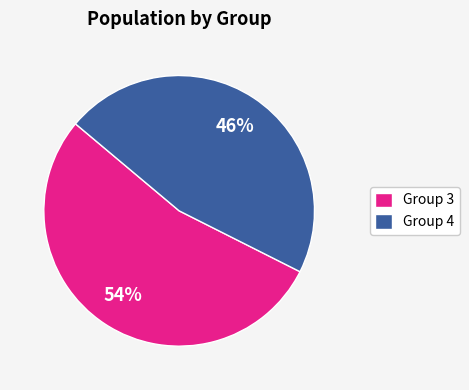

Which has a higher value, Group 3 or Group 4?

Group 3